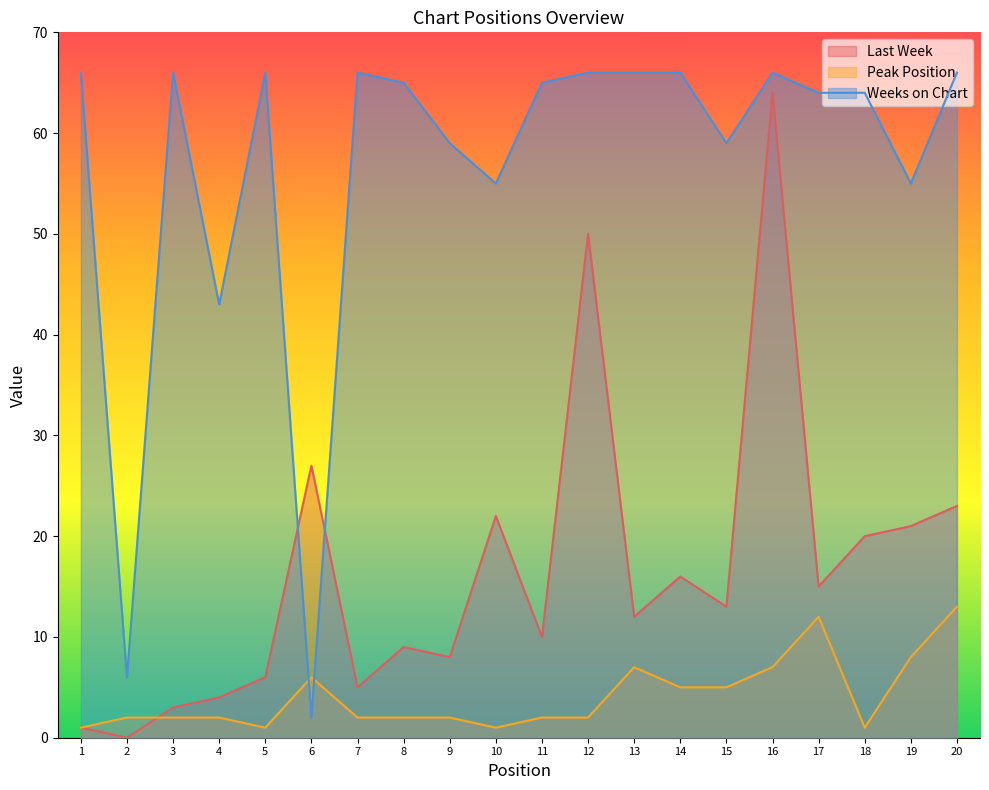

Between 2 and 6, which is larger?

6